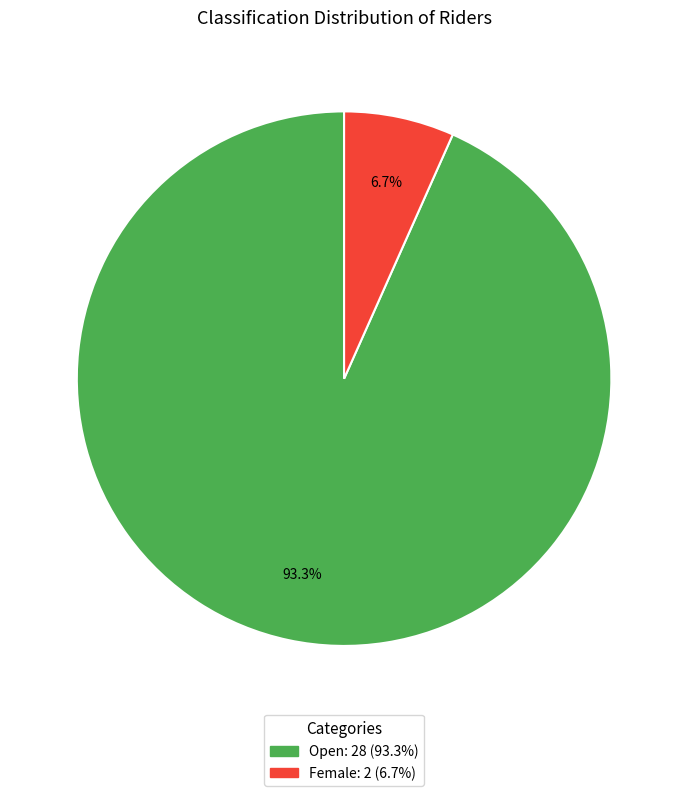

Does Open represent more than half of the total?

Yes